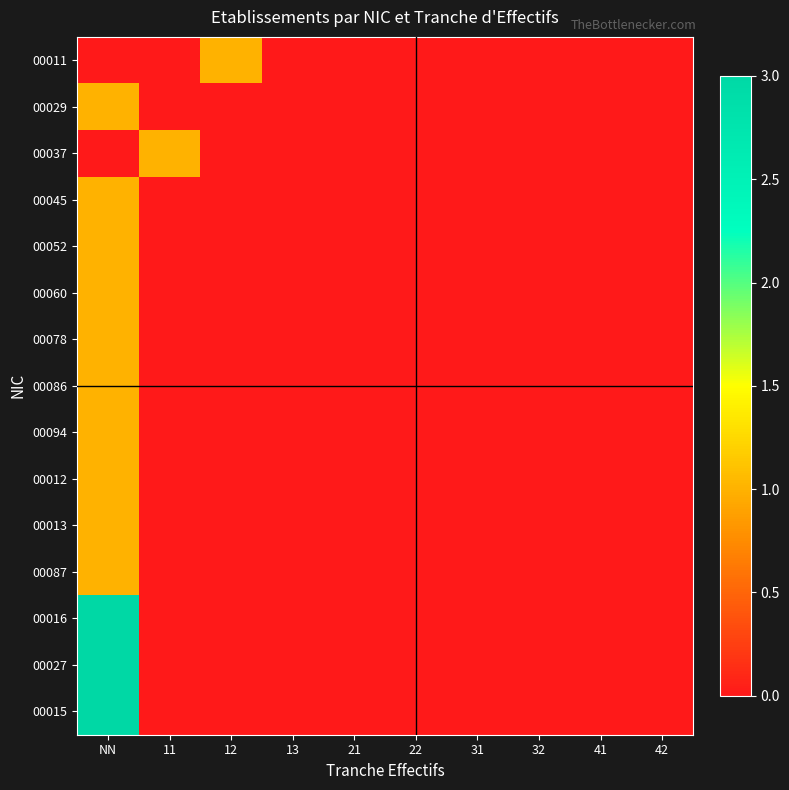

Between 31 and 13, which is larger?

31